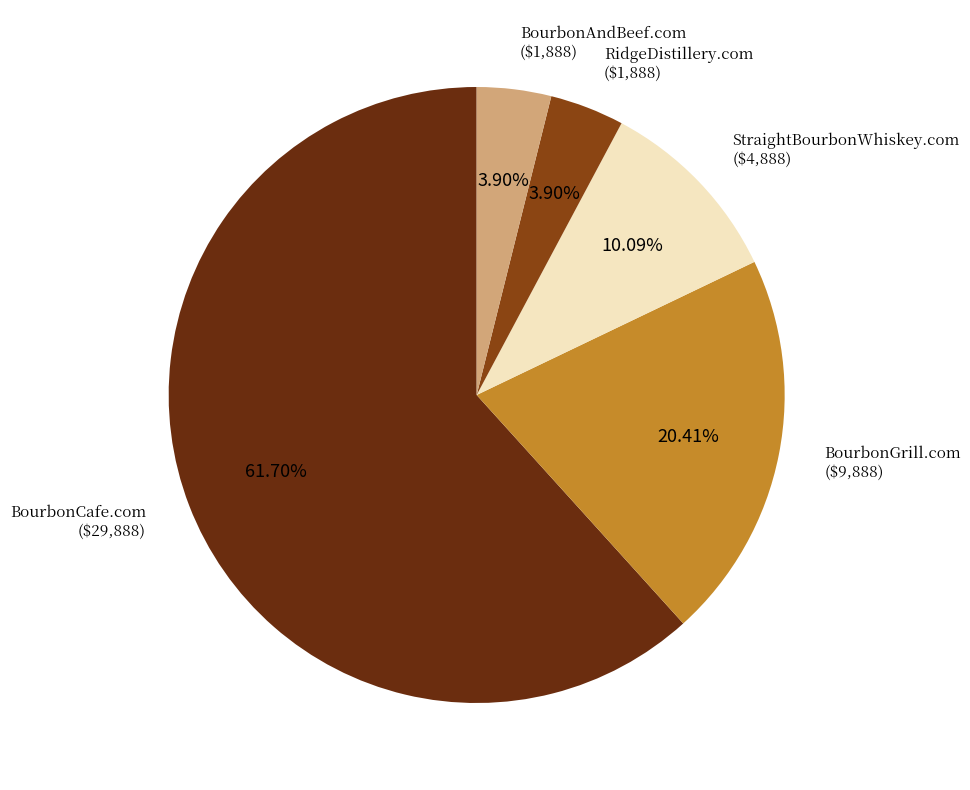

Does any single category account for the majority?

Yes